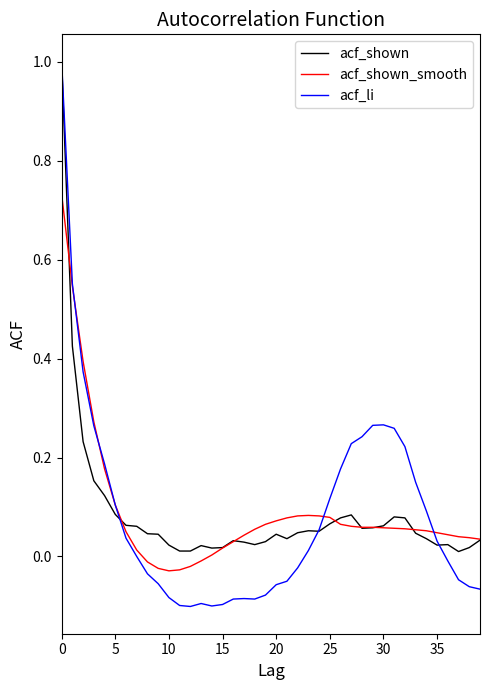

What are all the series names shown in the legend?

acf_shown, acf_shown_smooth, acf_li